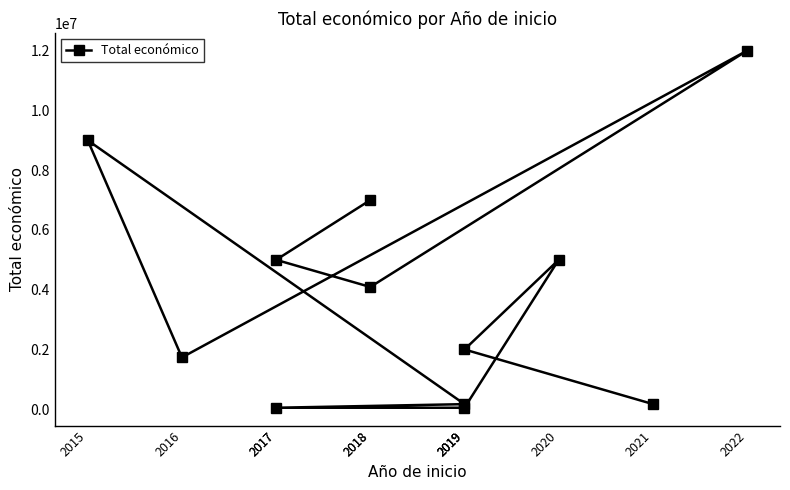

How many data points does each series have?

12